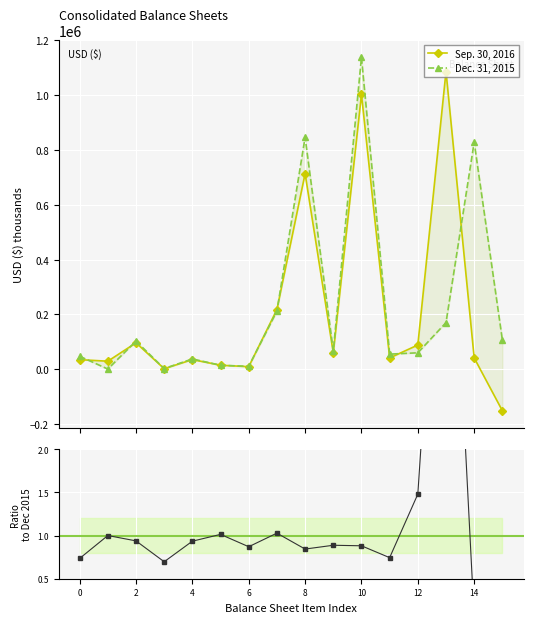

How many times do Dec. 31, 2015 and Ratio Sep/Dec cross each other?

2